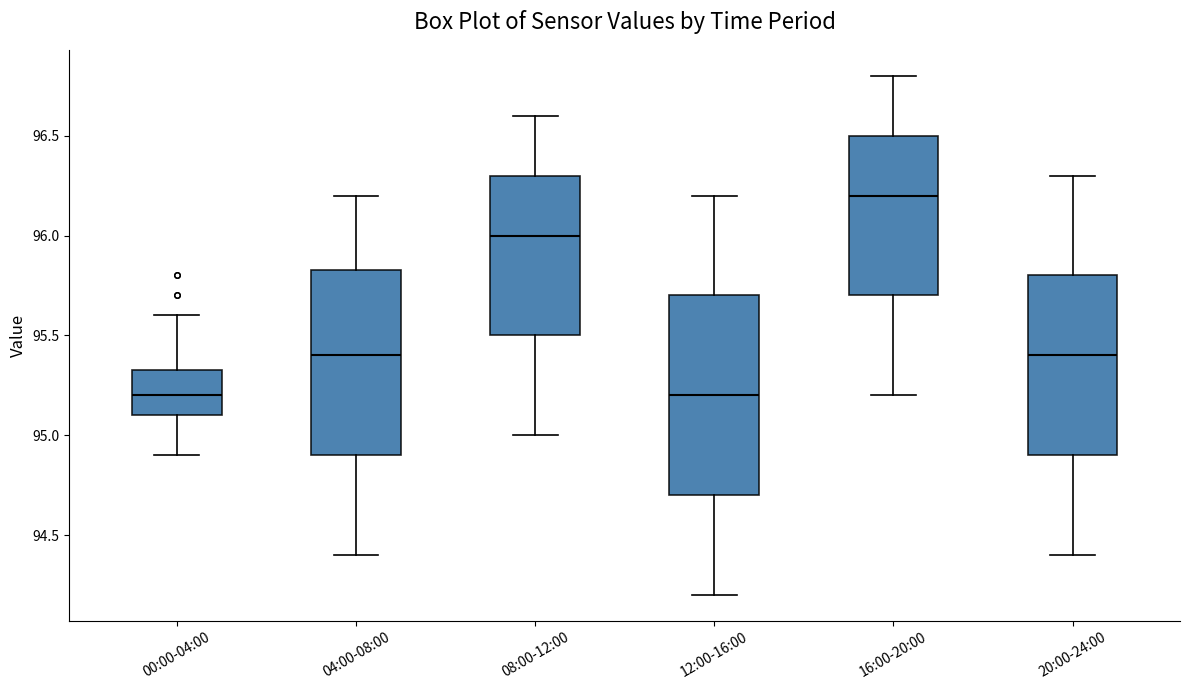

Where is the lower edge of the box for 00:00-04:00 on the y-axis? The values are not printed on the chart, so give them approximately, as read against the axis.

95.10